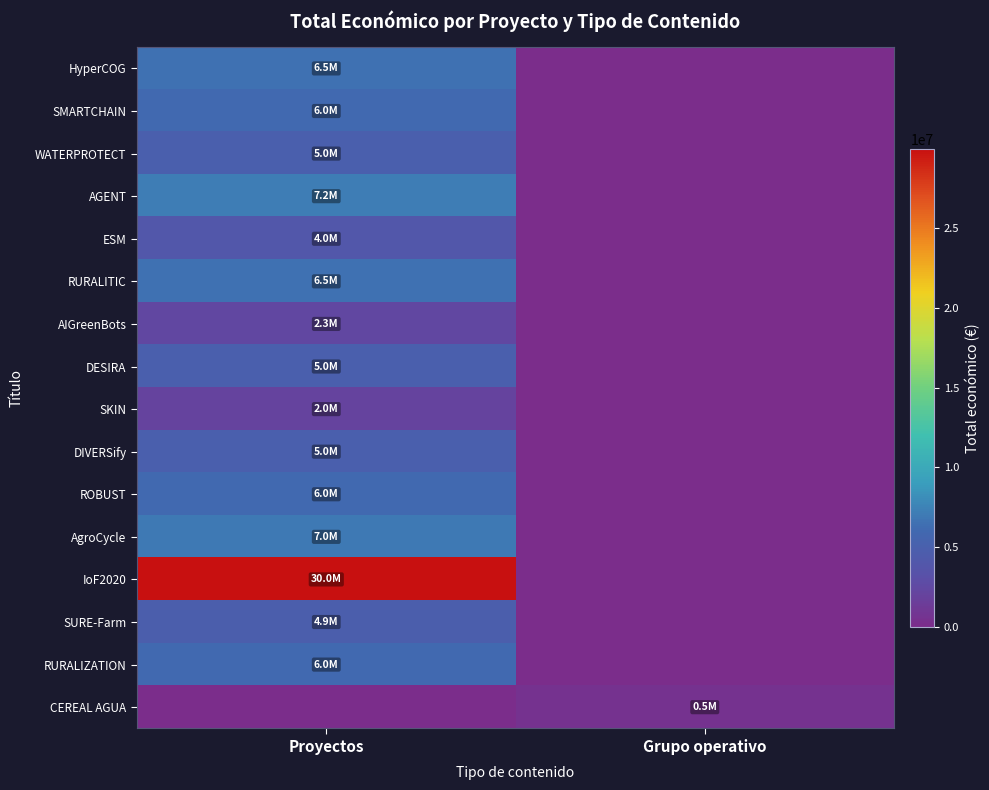

Which series has the largest range (max minus min)?

IoF2020